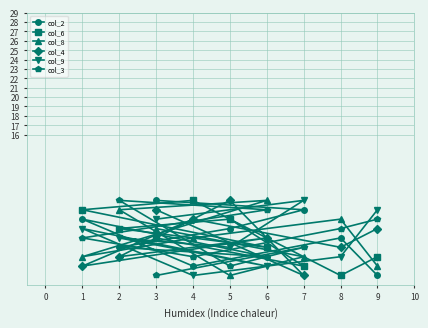

Between 2 and 3, which series saw the biggest shift?

col_3